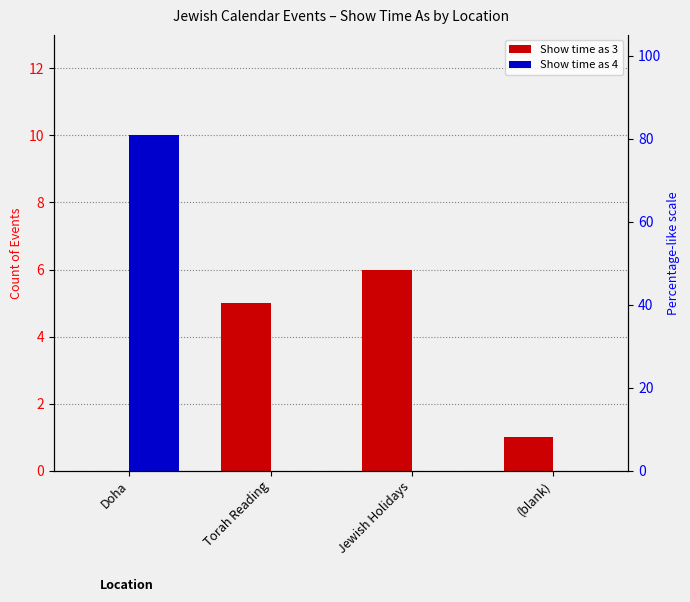

How many values in Show time as 4 are above zero?

1